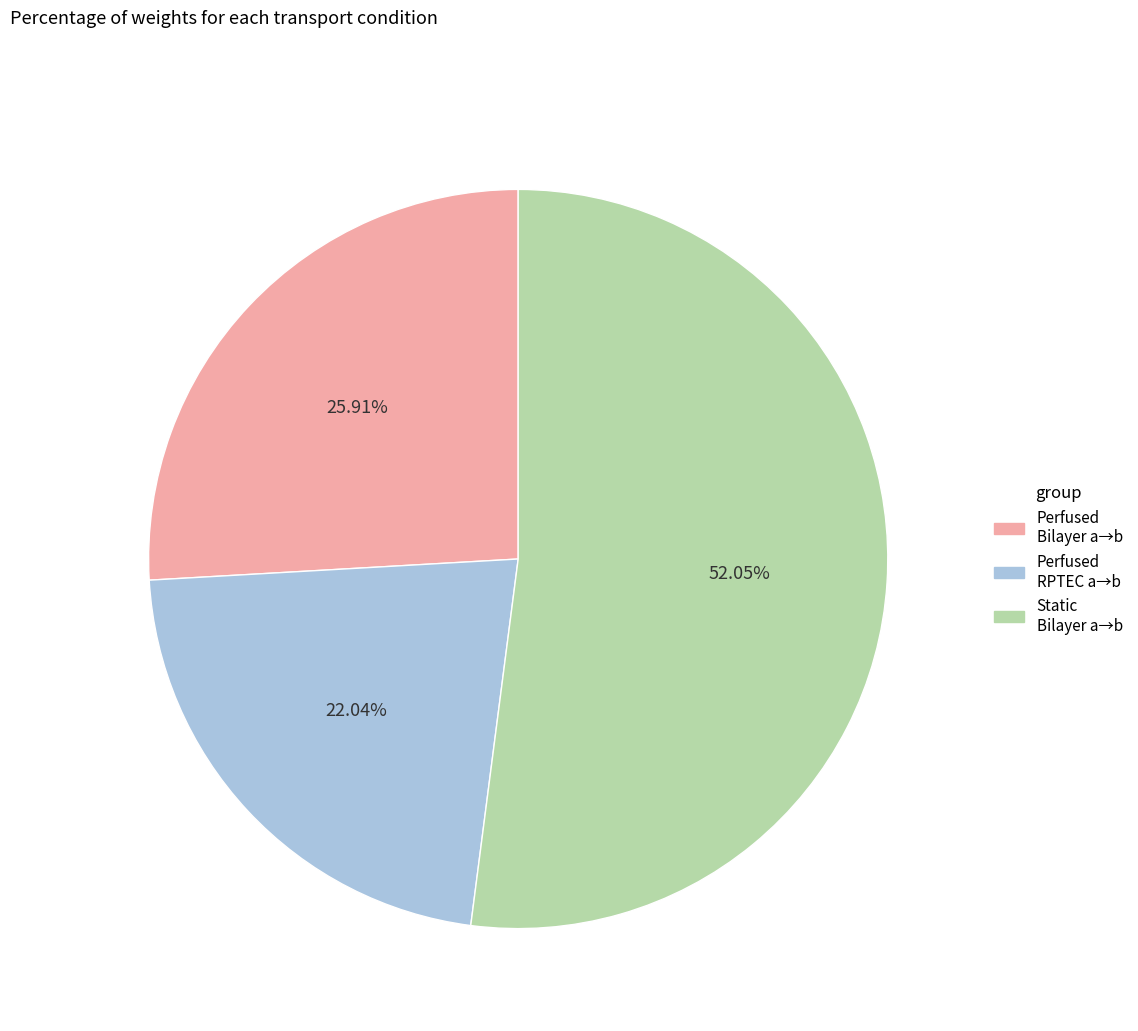

Which category has the biggest portion of the pie?

Static Bilayer a→b